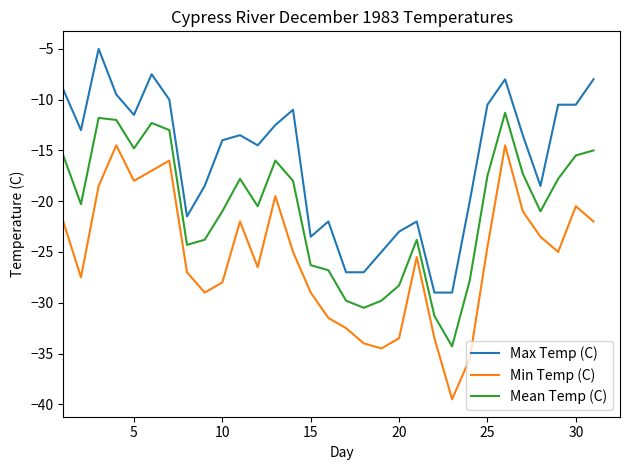

True or false: Min Temp (C) and Mean Temp (C) cross at least once.

False